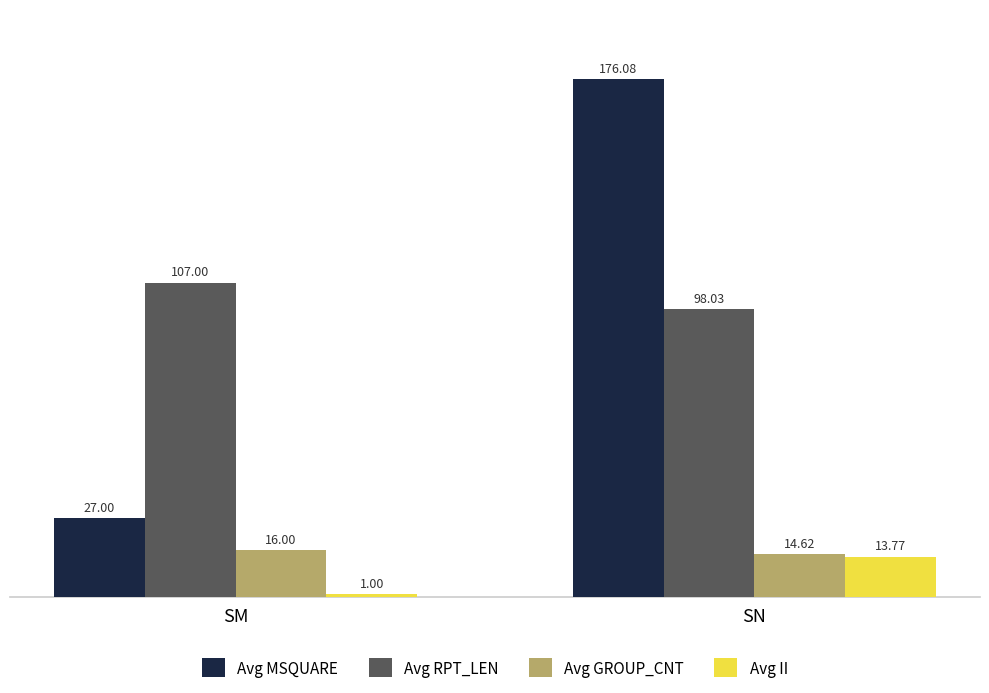

What is the value of the Avg GROUP_CNT bar at the 1st from the left?

16.0